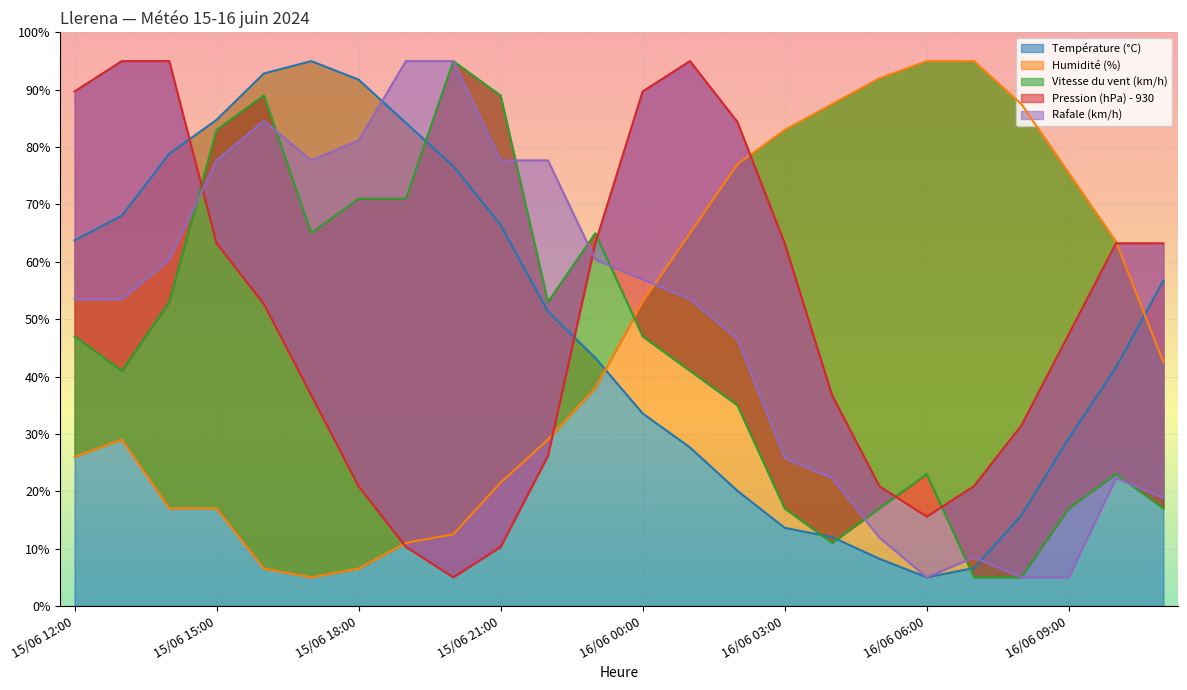

What is the total value across all series at 16/06 07:00?

136.0